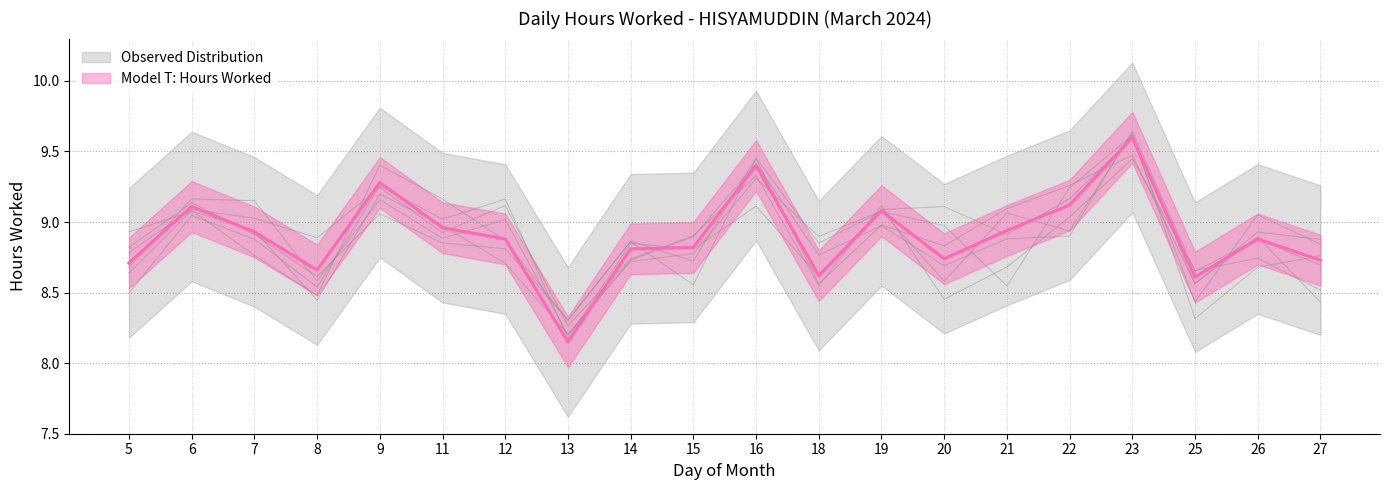

Which has a higher value, 13 or 23?

23